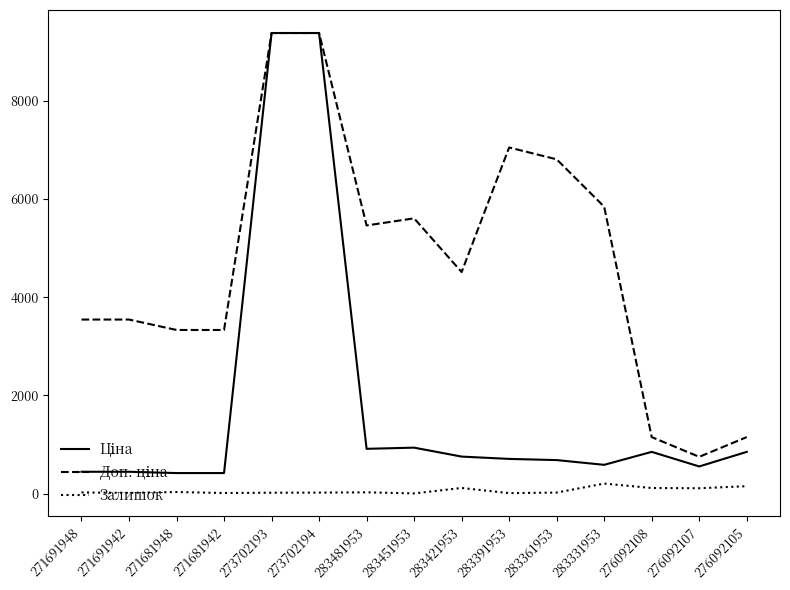

What is the lowest value of the Залишок series?

2.0